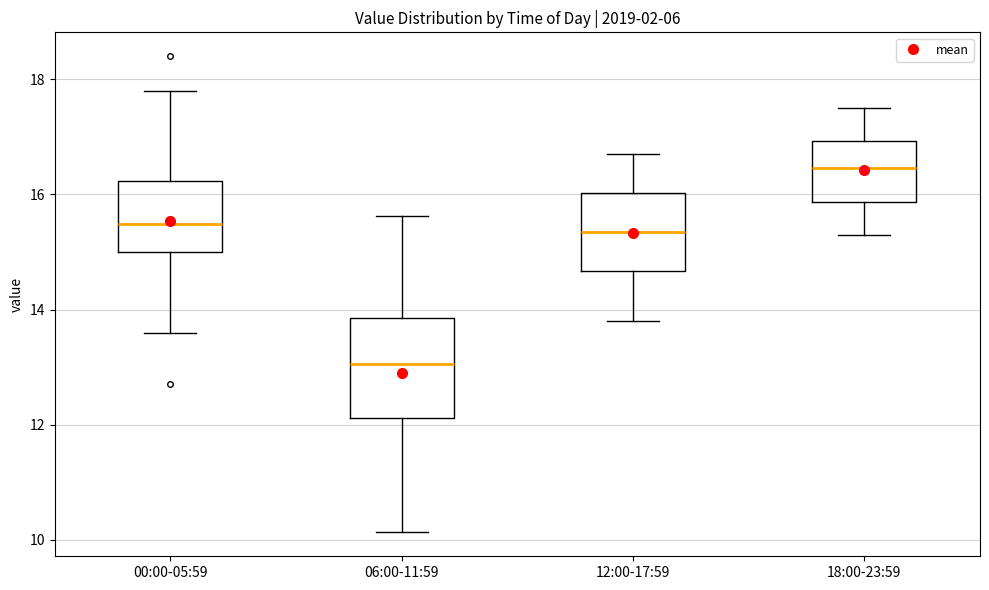

Which box is the tallest, from its lower edge to its upper edge?

06:00-11:59